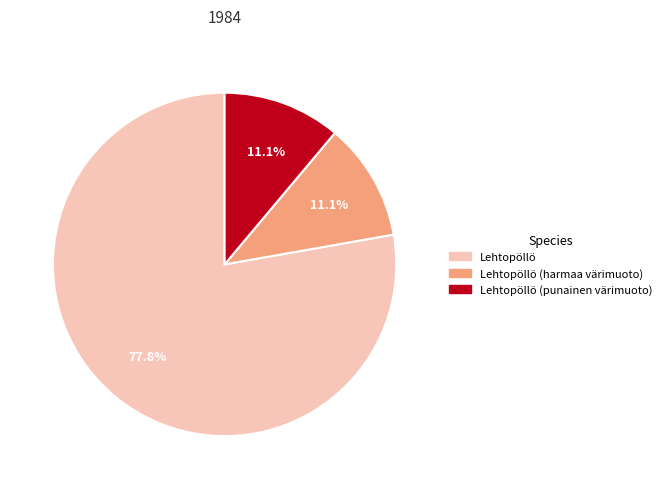

Does any single category account for the majority?

Yes